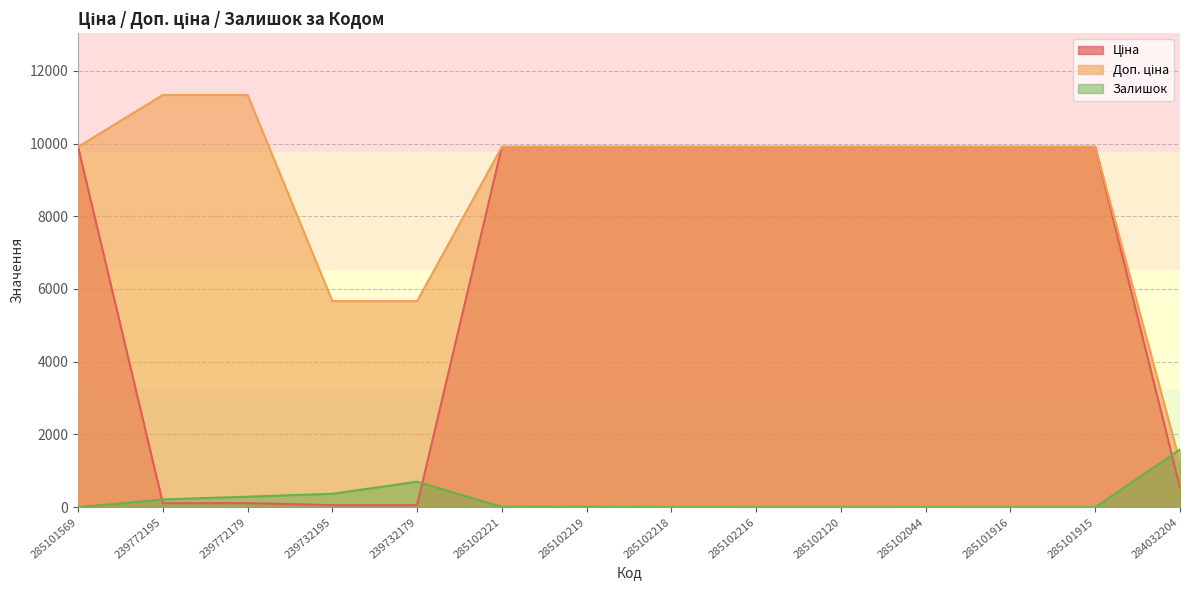

How many data points in Залишок are less than 7?

7